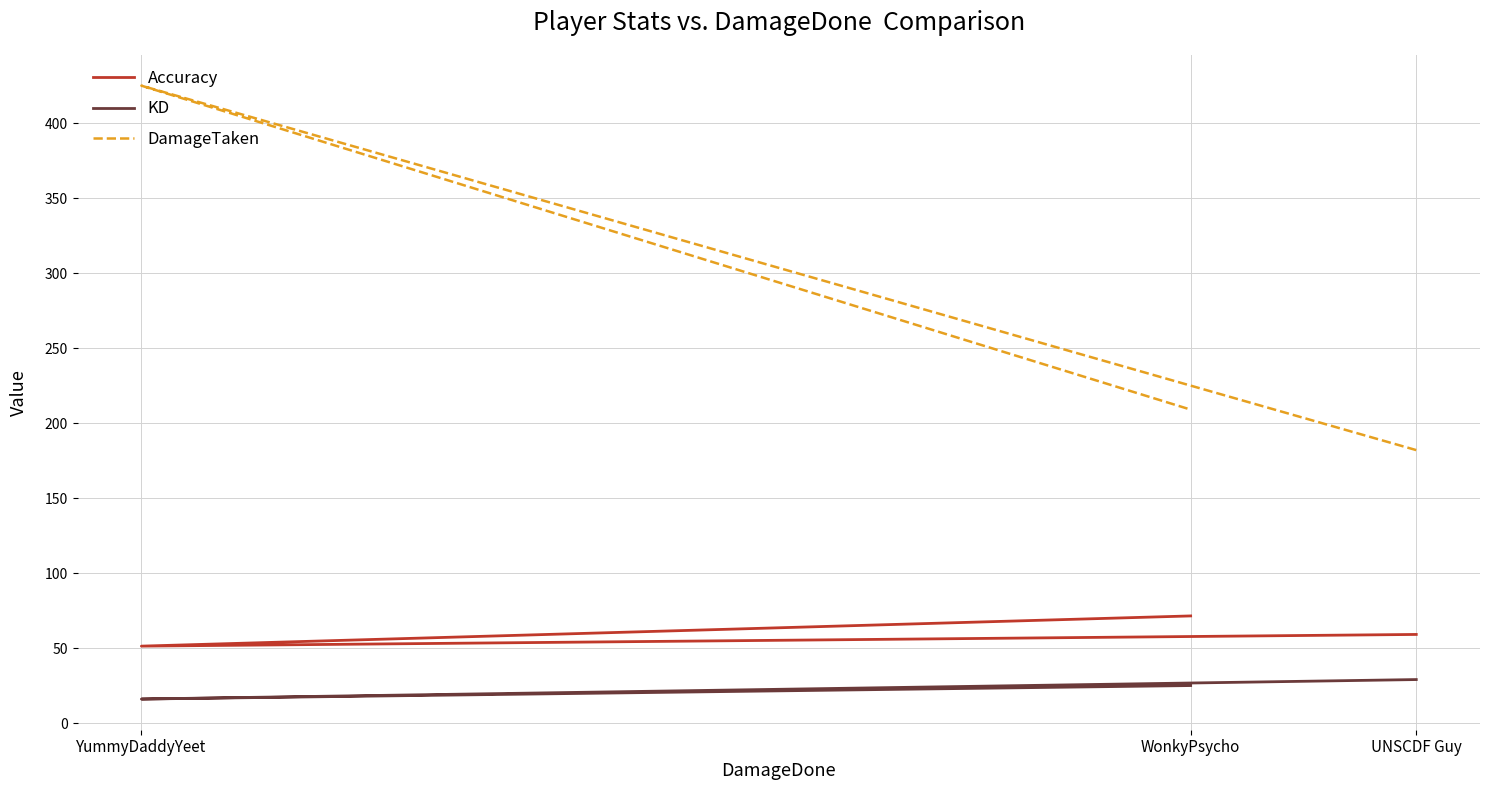

Is the value of DamageTaken at WonkyPsycho greater than the value of KD at YummyDaddyYeet?

Yes